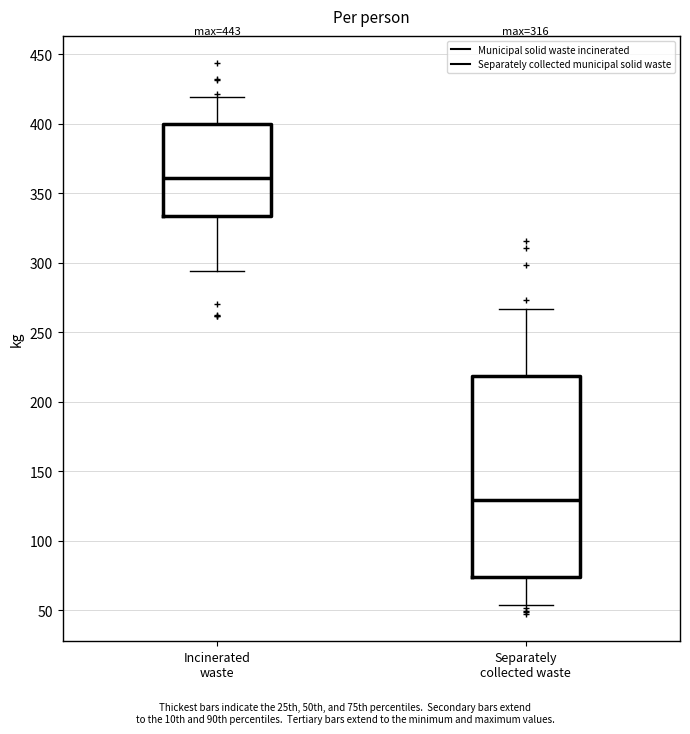

Which box is the tallest, from its lower edge to its upper edge?

Separately collected waste